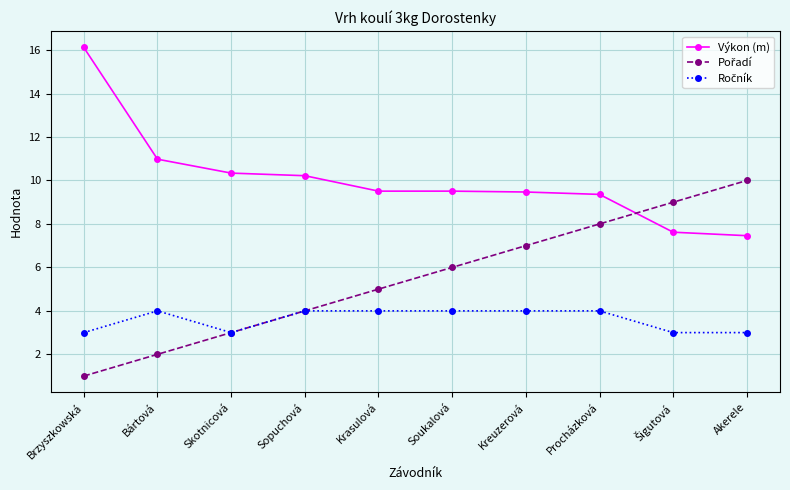

What is the value of the Výkon (m) point at the 4th from the left?

10.2